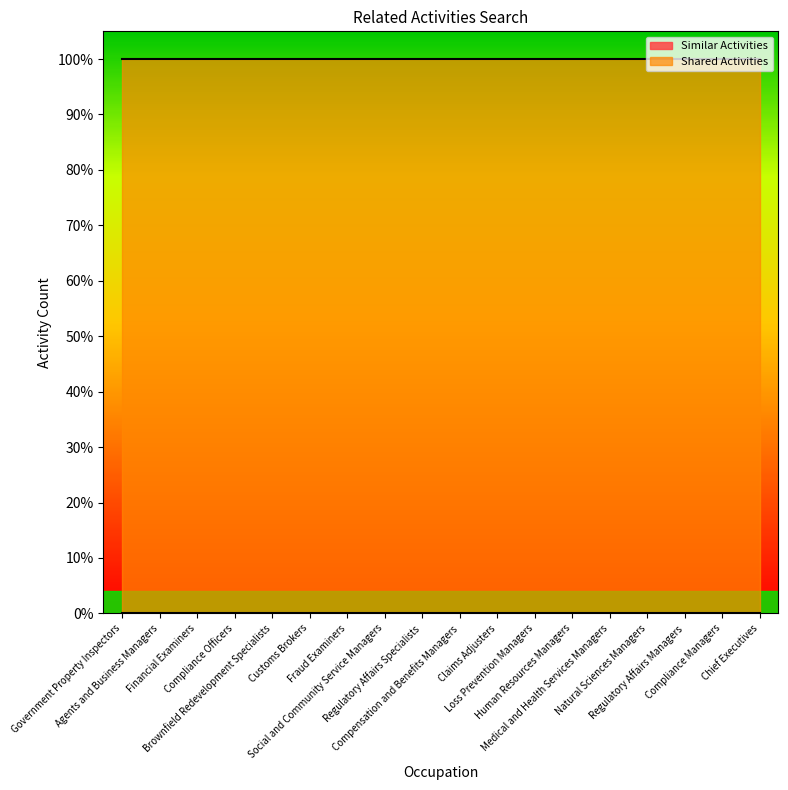

What position from the left is Compliance Managers?

17